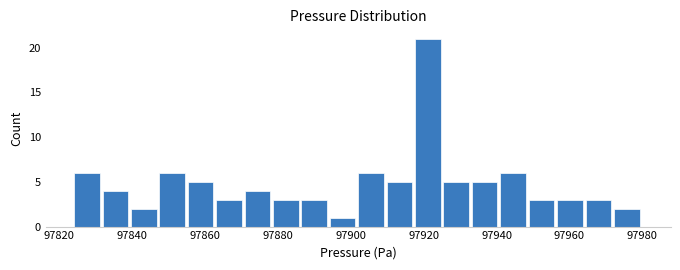

Read against the x-axis, roughly where is the centre of the tallest bar?

97922